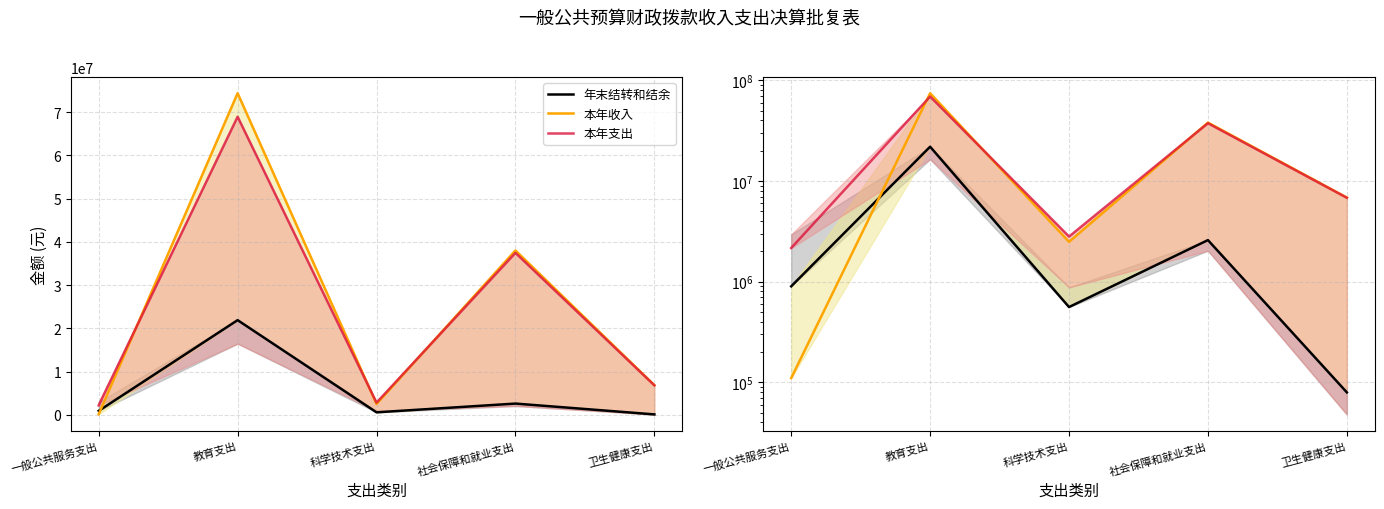

What position from the left is 卫生健康支出?

5